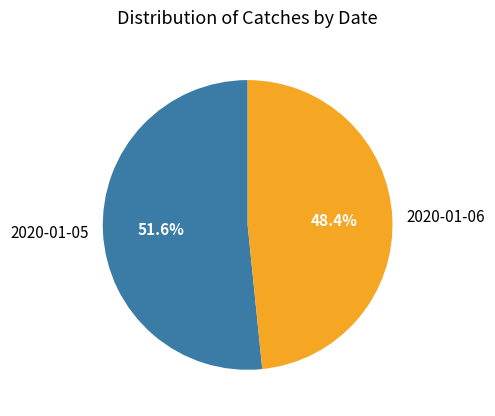

Does any single category account for the majority?

Yes